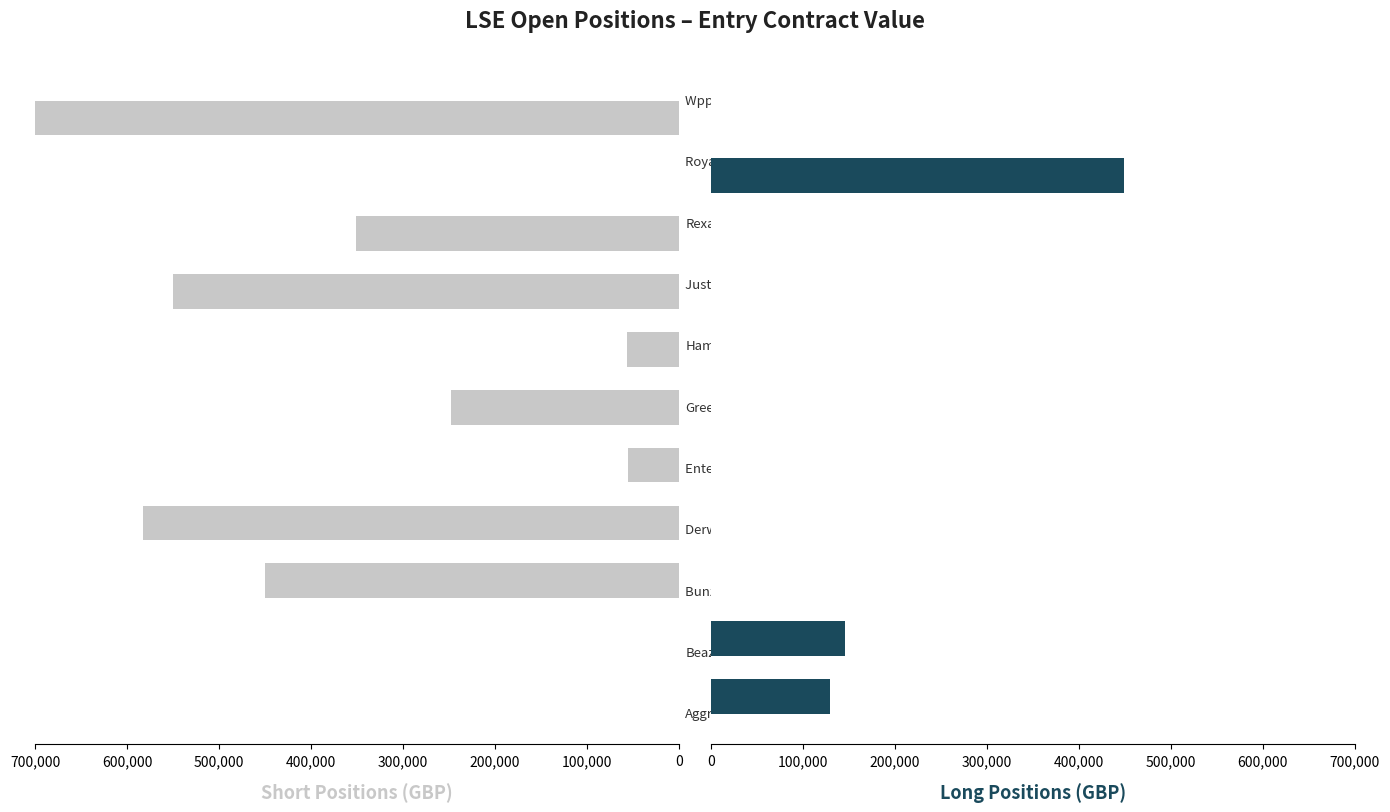

What is the difference between the second highest and minimum values in the Long (Entry GBP) series?

145703.5